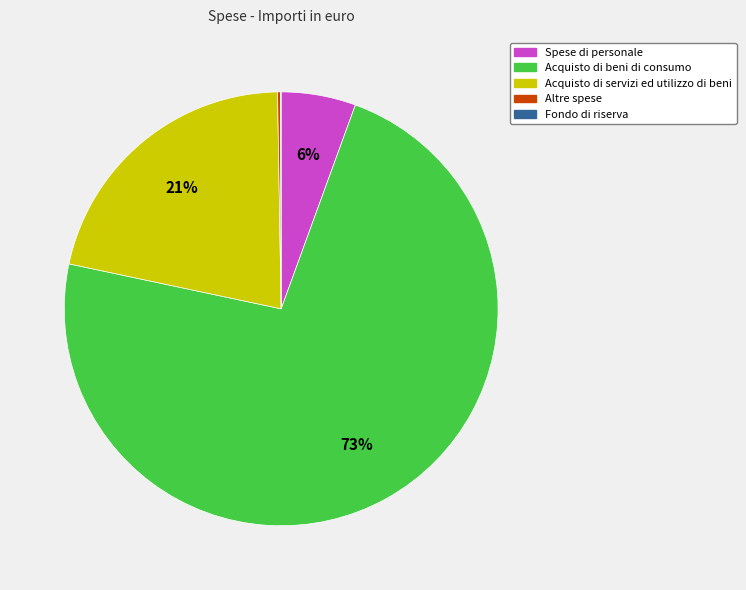

To the nearest percent, what portion does Spese di personale represent?

6%